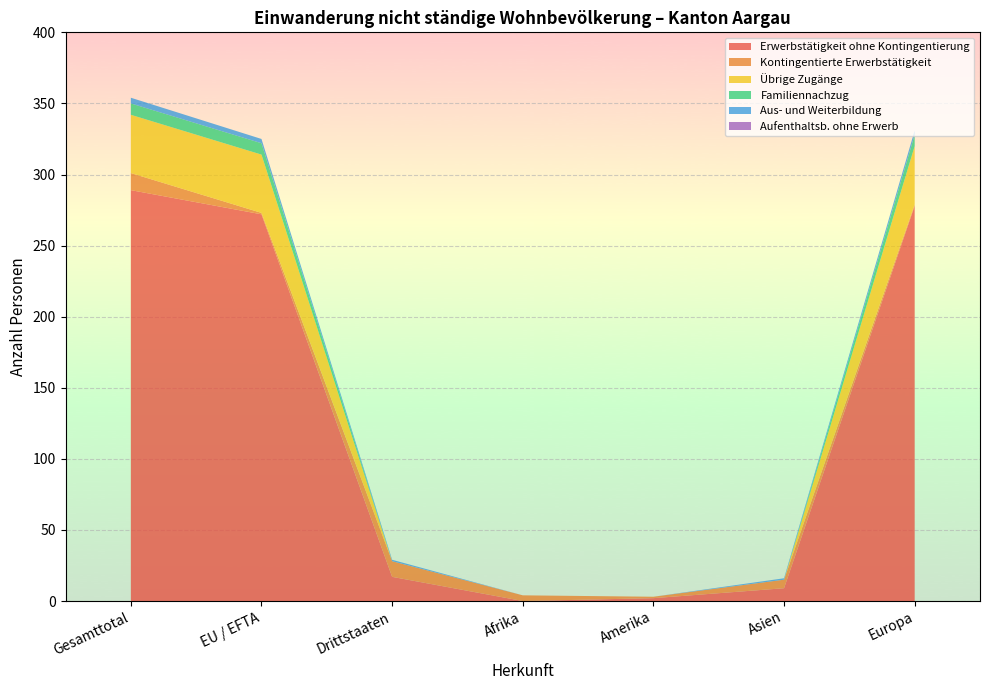

The Erwerbstätigkeit ohne Kontingentierung series shows 97 at Europa. True or false?

False